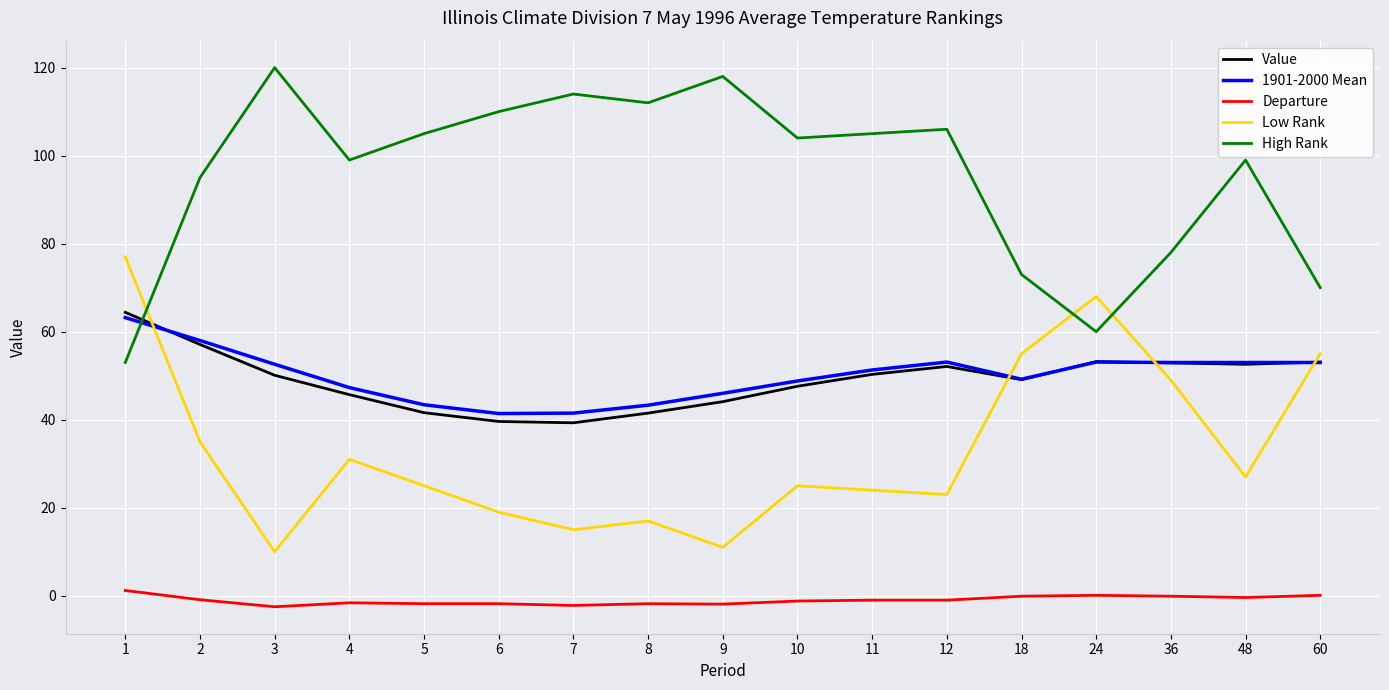

The Value series shows 57.1 at 2. True or false?

True